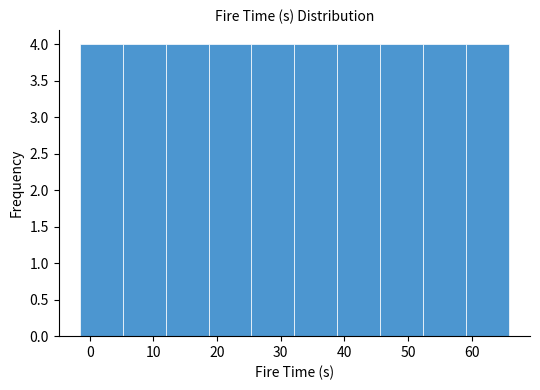

How tall is the bar that spans 5 to 12 on the x-axis? Neither the bar edges nor the heights are printed on the chart, so give them approximately, as read against the axes.

4